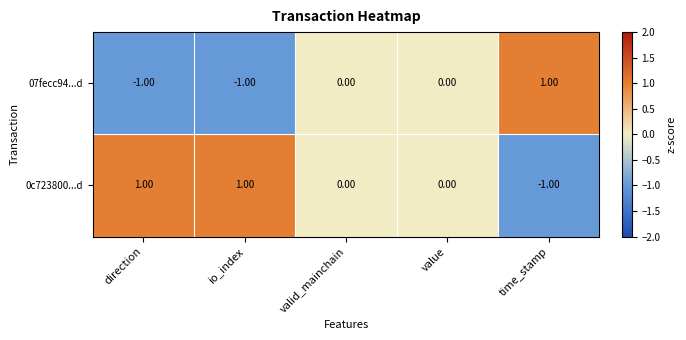

Which series has the largest total across all categories?

0c723800...d